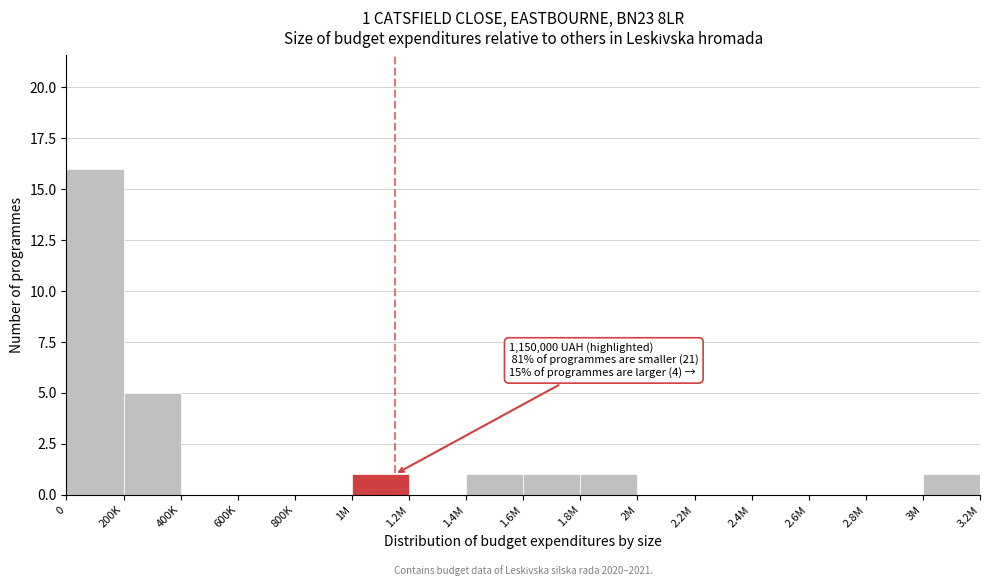

Reading right to left, what are all the values shown in this chart?

3M=1	2.8M=0	2.6M=0	2.4M=0	2.2M=0	2M=0	1.8M=1	1.6M=1	1.4M=1	1.2M=0	1M=1	800K=0	600K=0	400K=0	200K=5	0=16